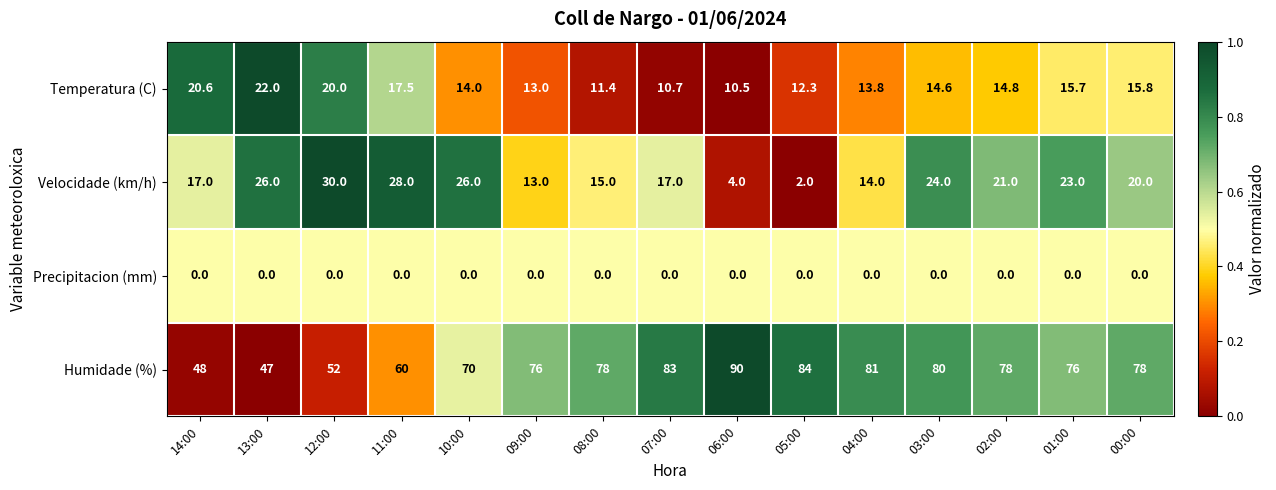

True or false: Precipitacion (mm) has a value of 0.0 at 10:00.

True